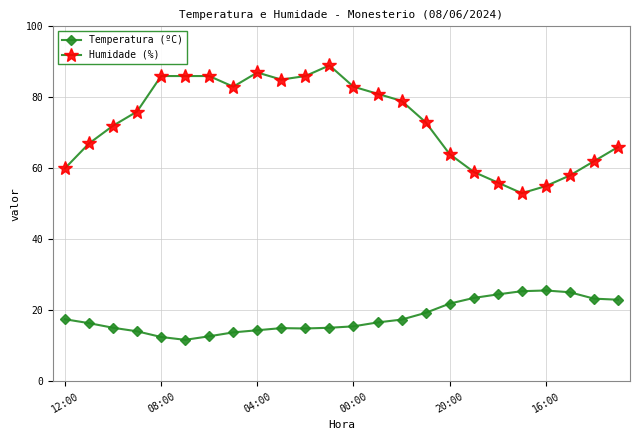

List the series in order of their peak value, highest first.

Humidade (%), Temperatura (ºC)